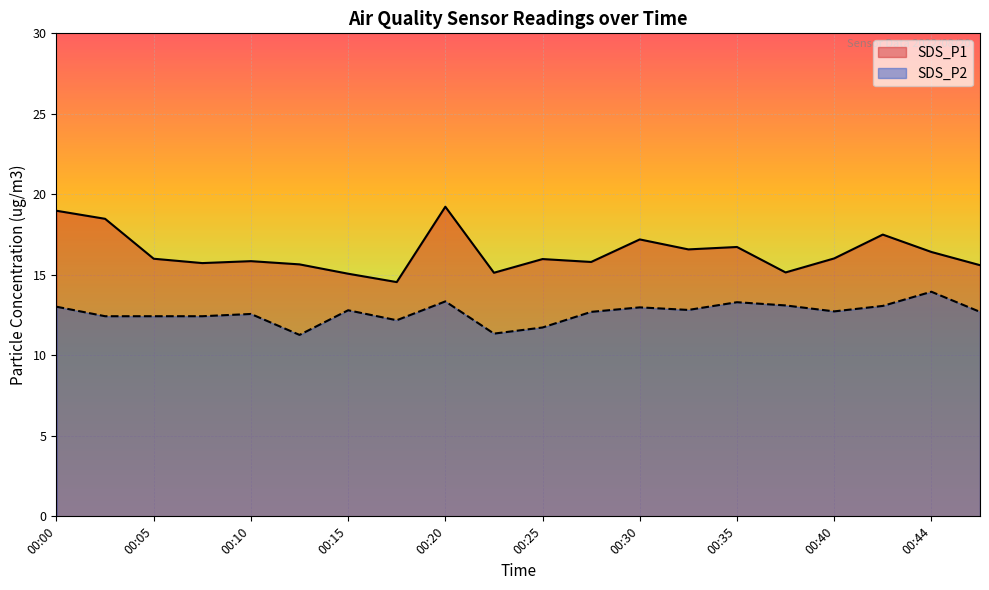

Which series changed the most between 00:08 and 00:44?

SDS_P2